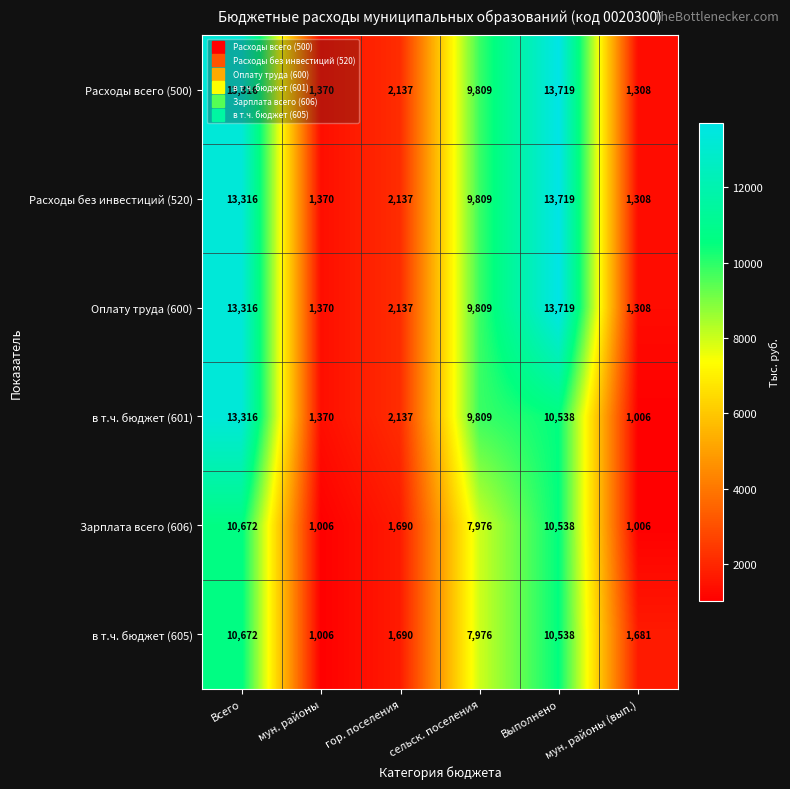

What is the minimum value shown in the chart?

1006